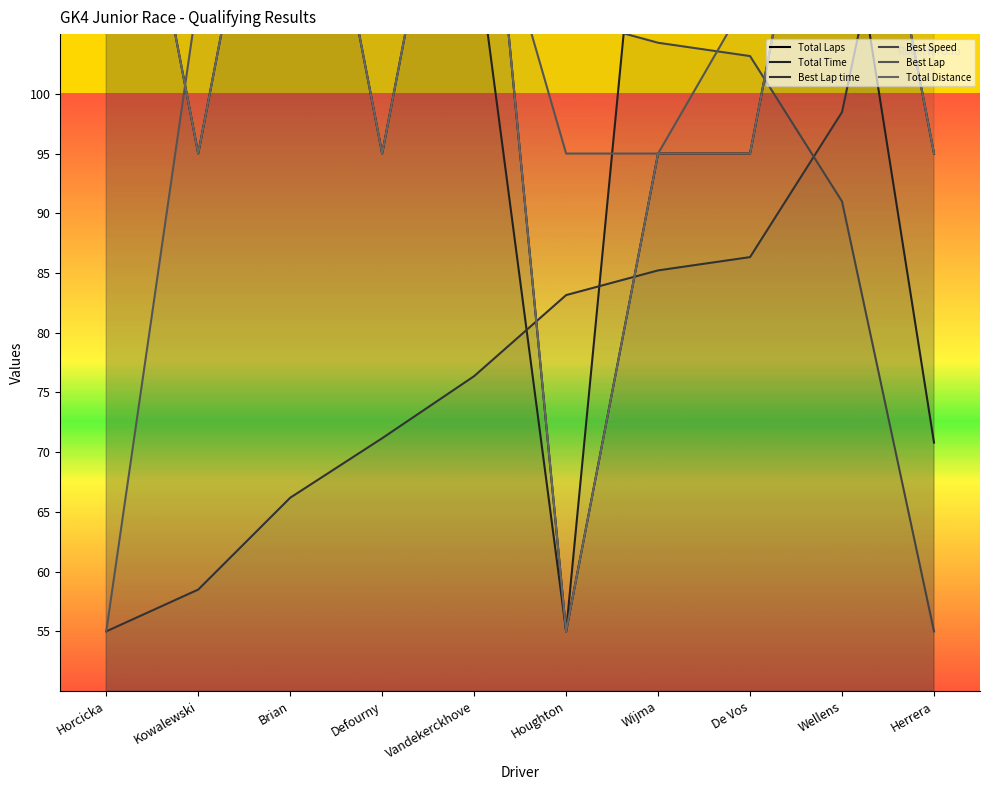

What position from the left is Horcicka?

1